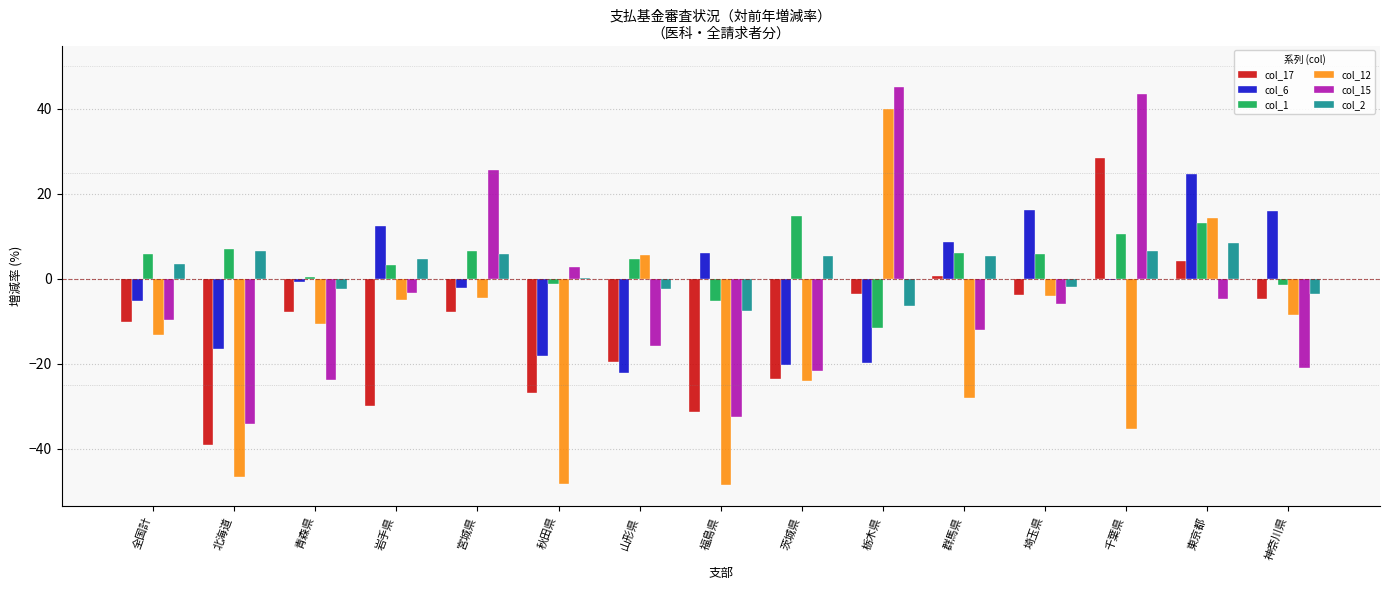

What is the sum of the col_12 values at 宮城県 and 岩手県?

-9.6